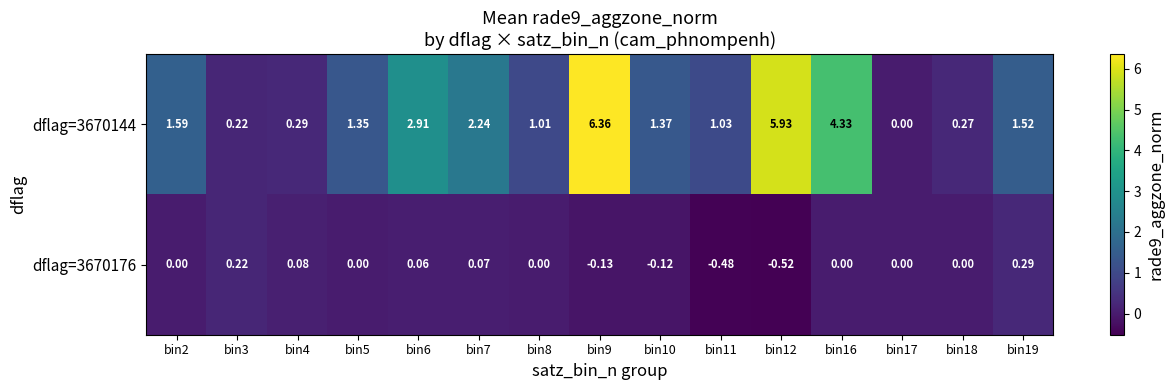

At bin2, list the series in order from smallest to largest.

dflag=3670176, dflag=3670144